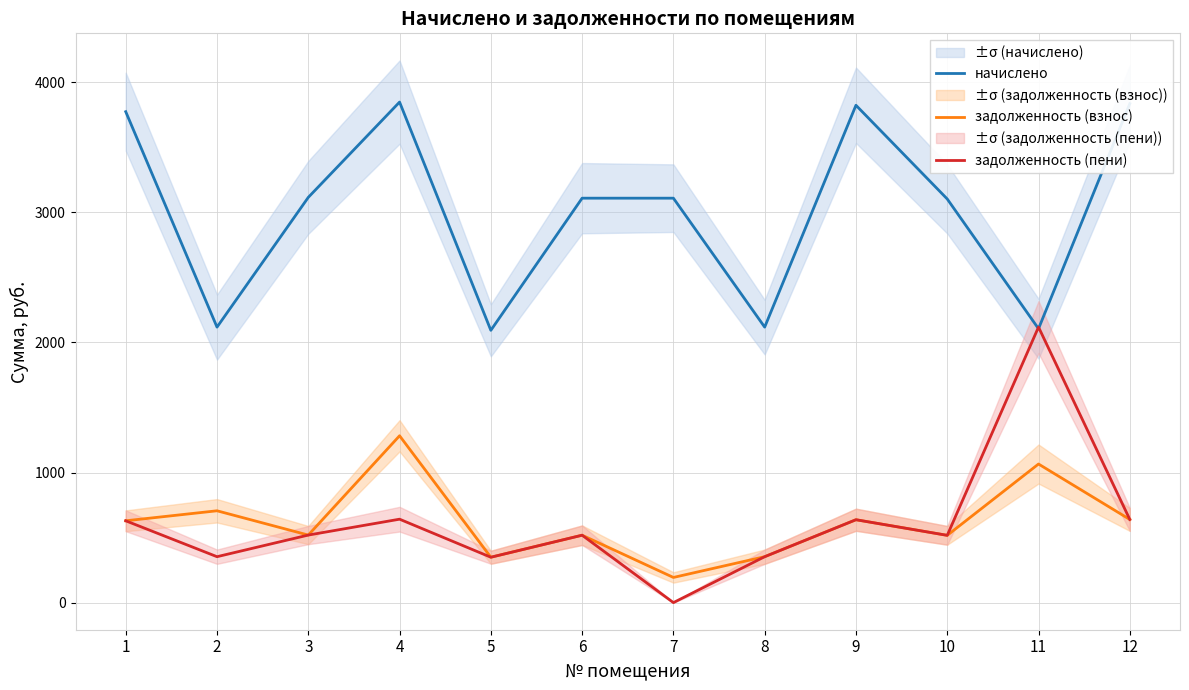

True or false: задолженность (пени) has a value of 238.8 at 9.

False